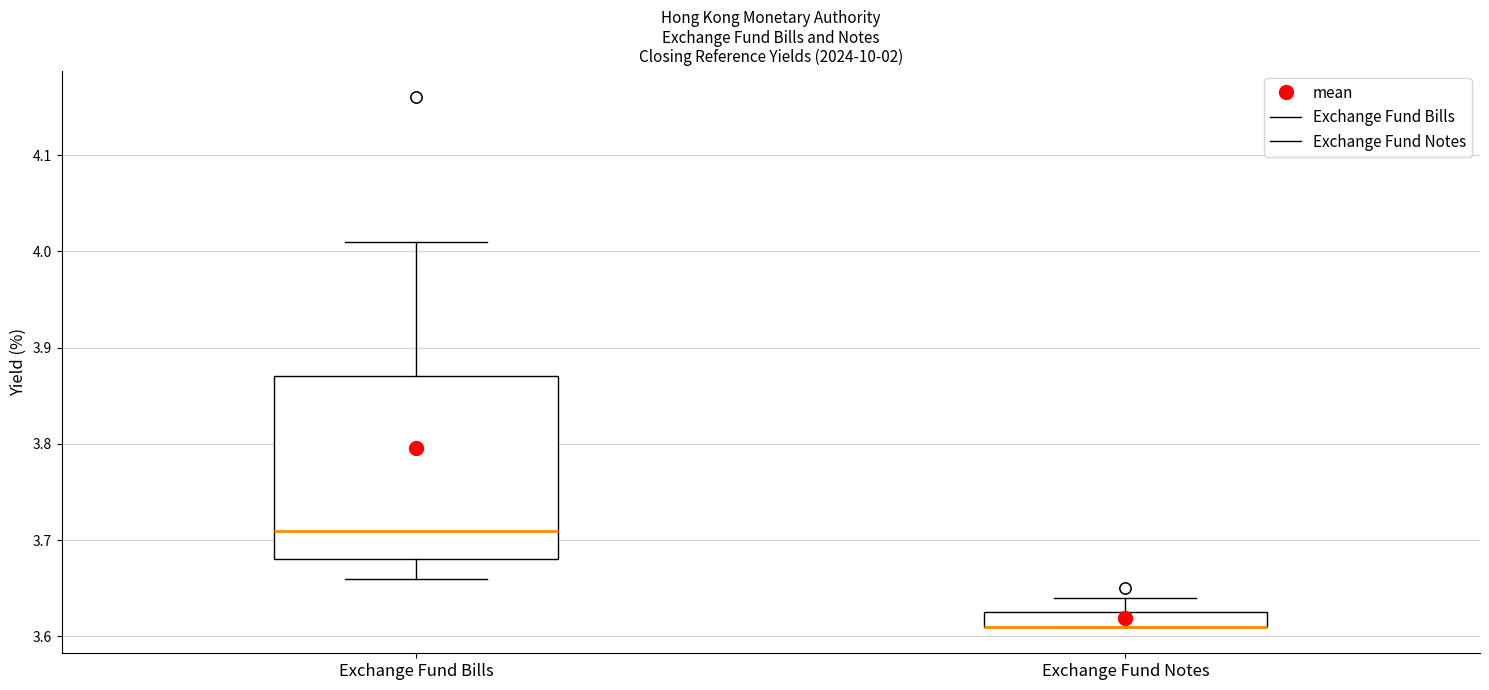

Which box is the tallest, from its lower edge to its upper edge?

Exchange Fund Bills